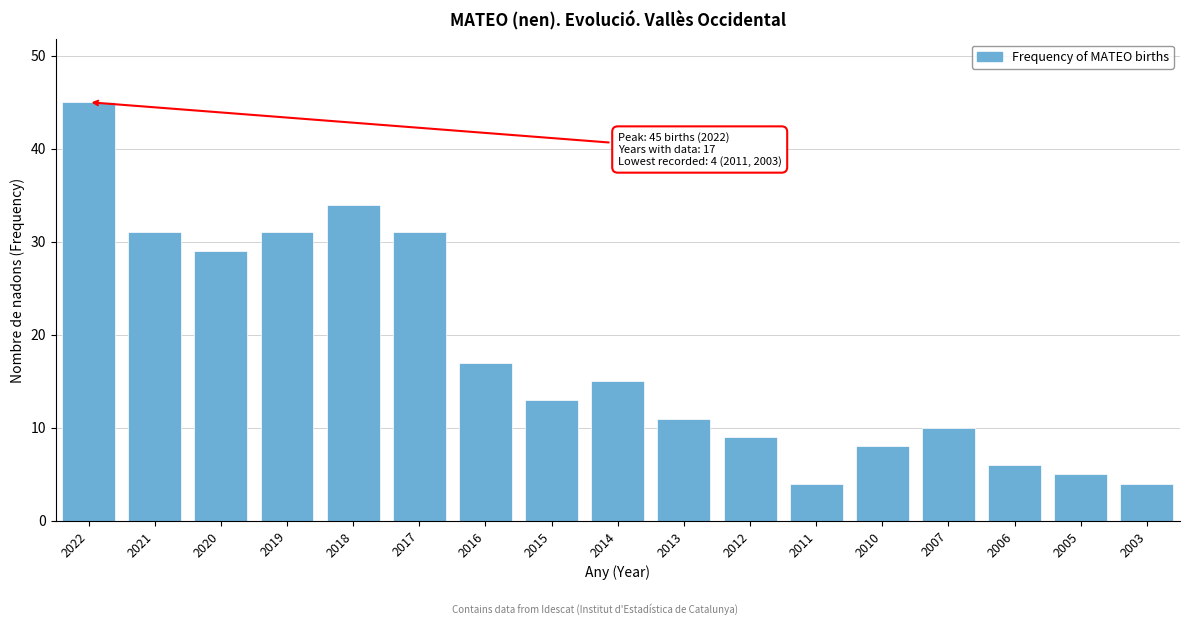

Reading left to right, transcribe all the data shown in this chart.

45	31	29	31	34	31	17	13	15	11	9	4	8	10	6	5	4